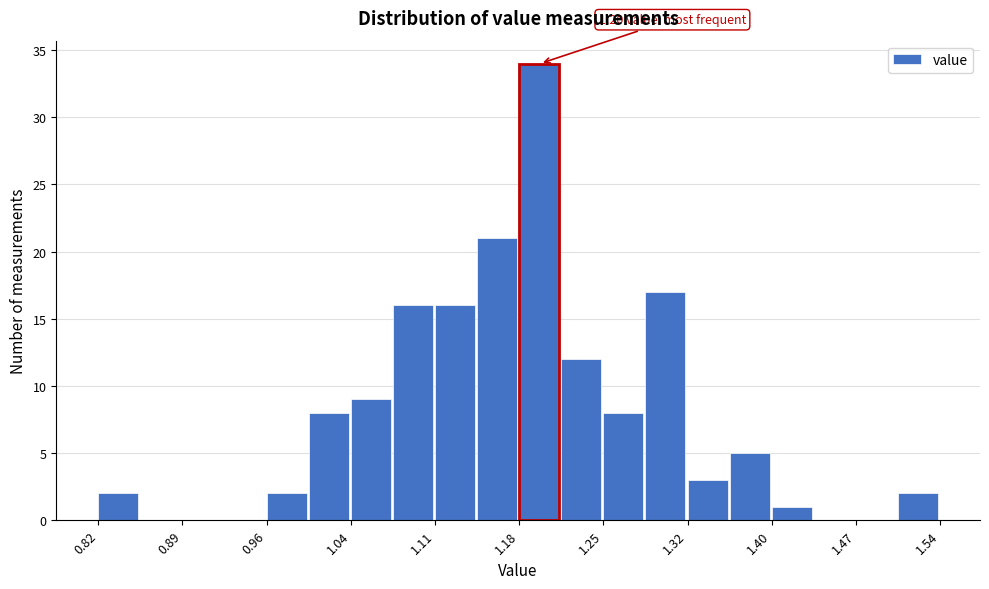

Around what value on the x-axis is the tallest bar? Give the approximate position of its centre, as read against the axis.

1.20